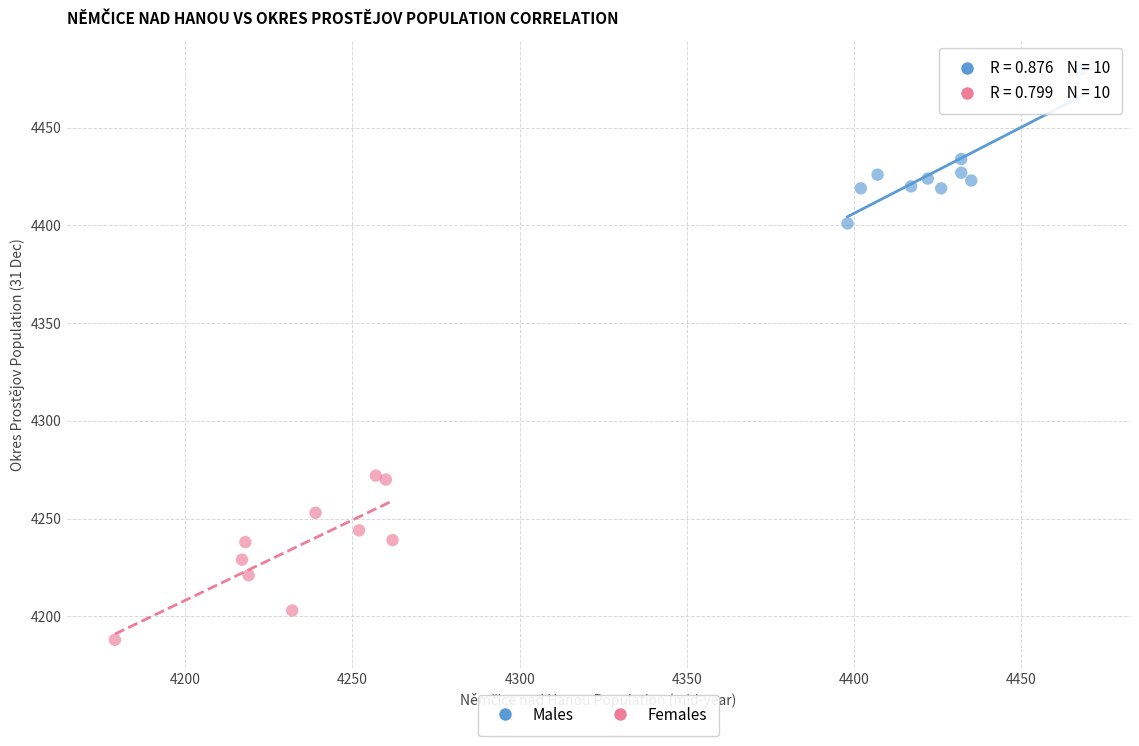

Which series has the largest Y range (max minus min)?

Females